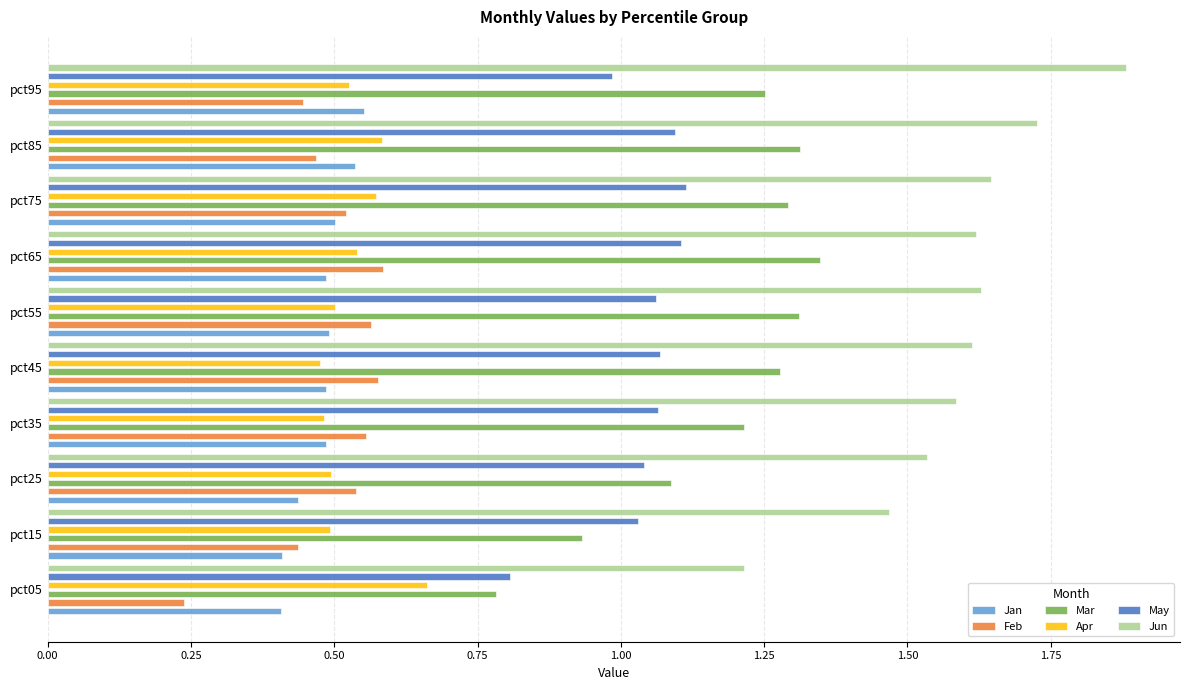

What is the difference between the maximum and minimum values in the Jun series?

0.7